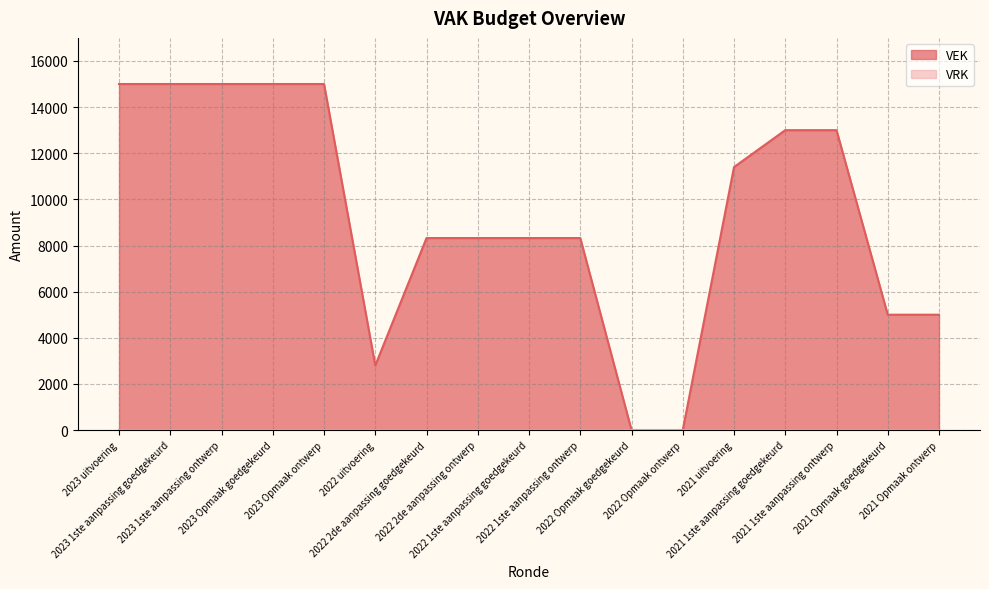

How many positive values are there?

15